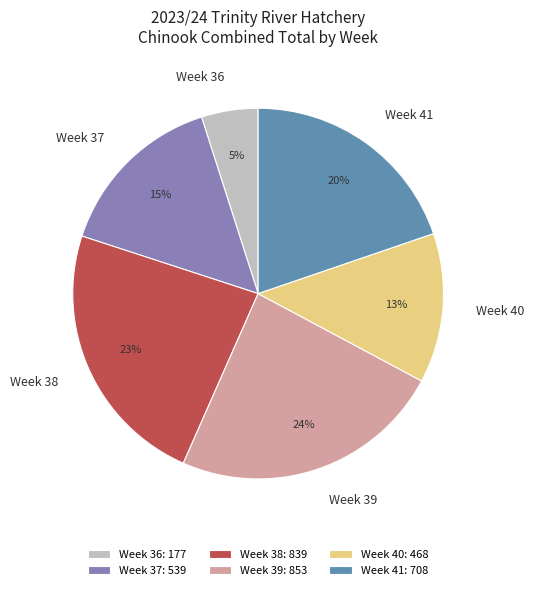

Is it true that Week 38 is 33% of the pie?

False